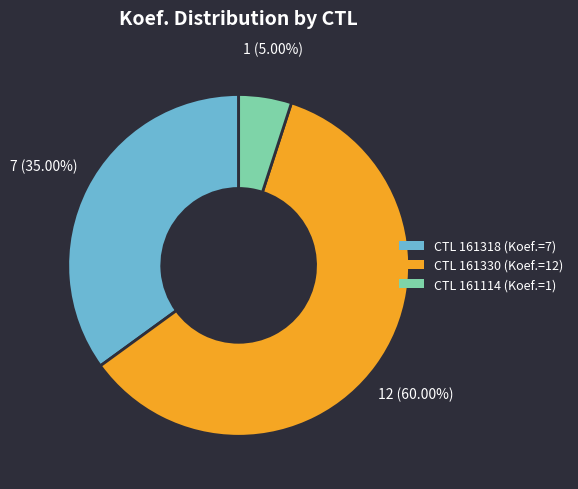

Is there any slice that represents more than half of the pie?

Yes